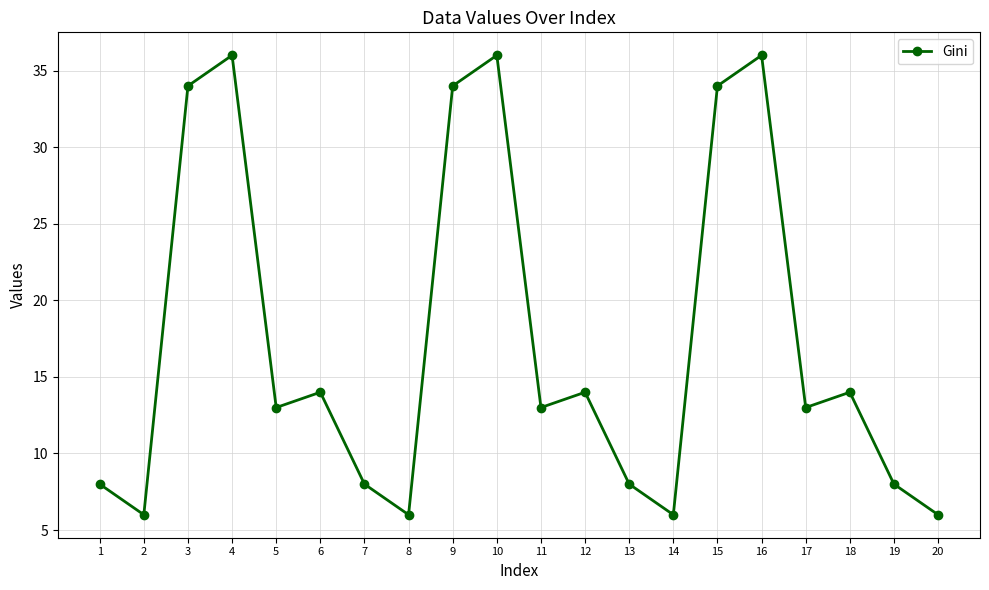

Reading left to right, transcribe all the data shown in this chart.

1=8	2=6	3=34	4=36	5=13	6=14	7=8	8=6	9=34	10=36	11=13	12=14	13=8	14=6	15=34	16=36	17=13	18=14	19=8	20=6